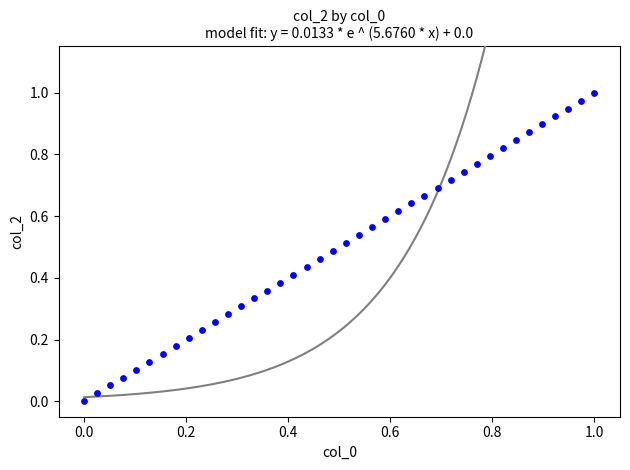

How many points are shown in the scatter plot?

40